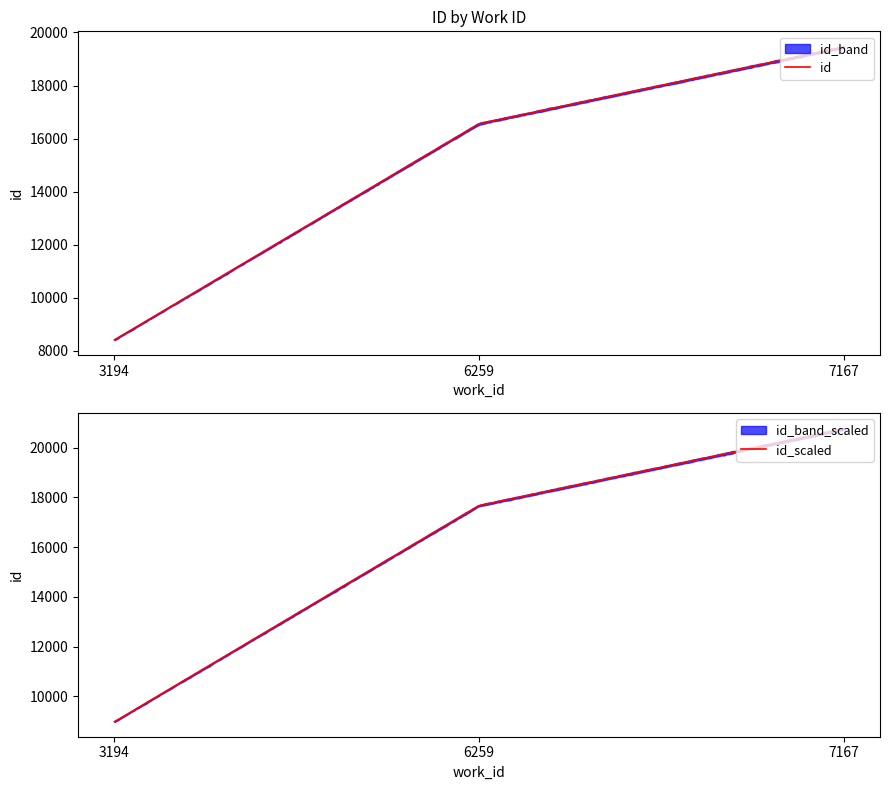

Rank the categories by value from highest to lowest.

7167, 6259, 3194